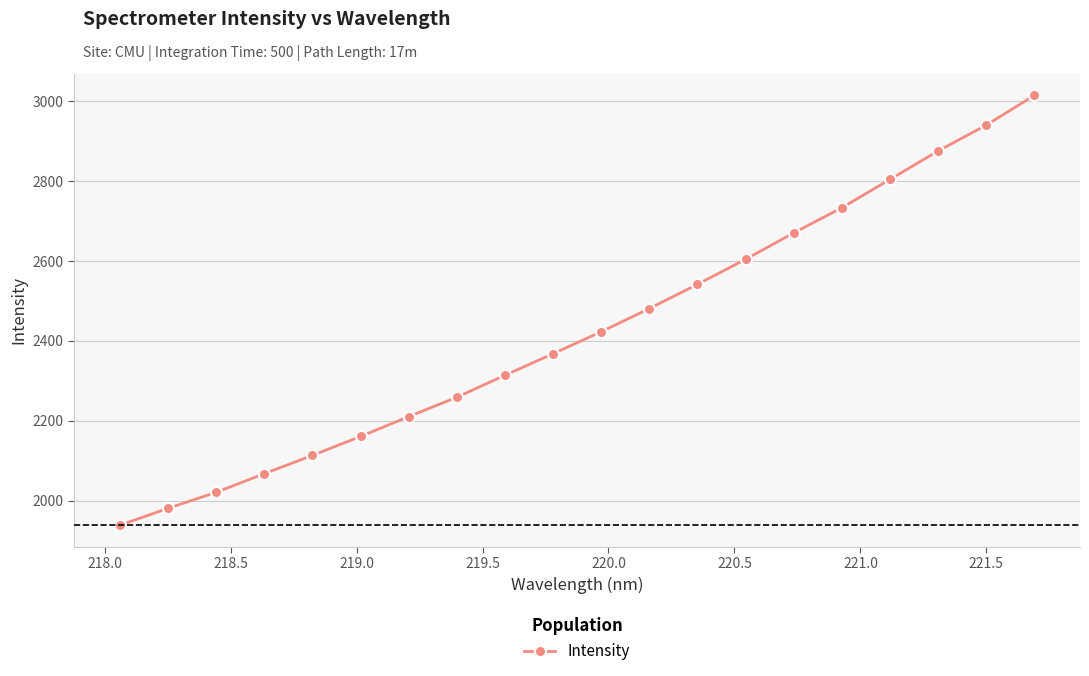

What is the greatest value displayed?

3014.0